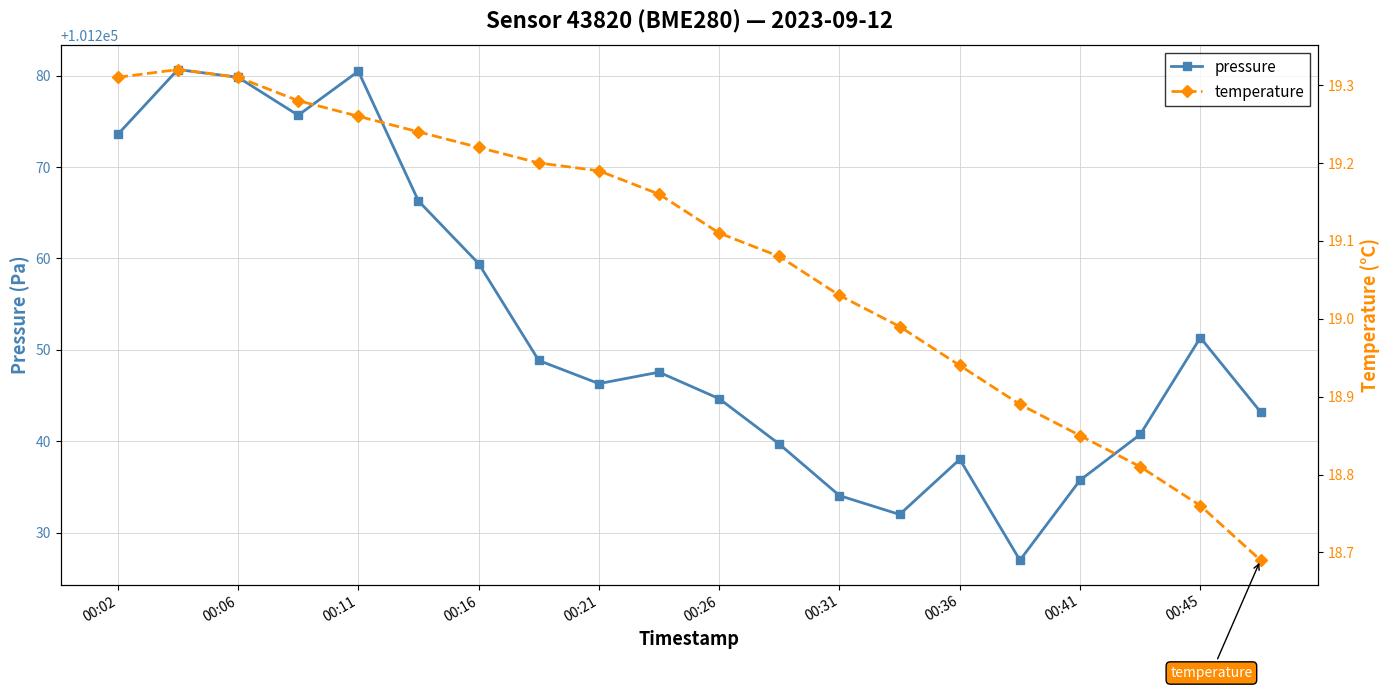

In pressure, how many points are higher than both neighbors (excluding endpoints)?

5